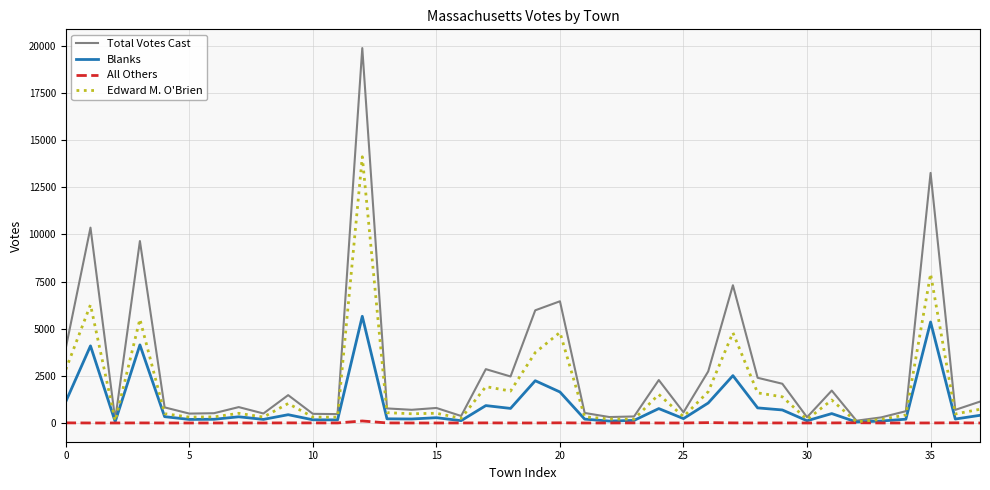

True or false: All Others has more than 2 points higher than both neighbors.

True